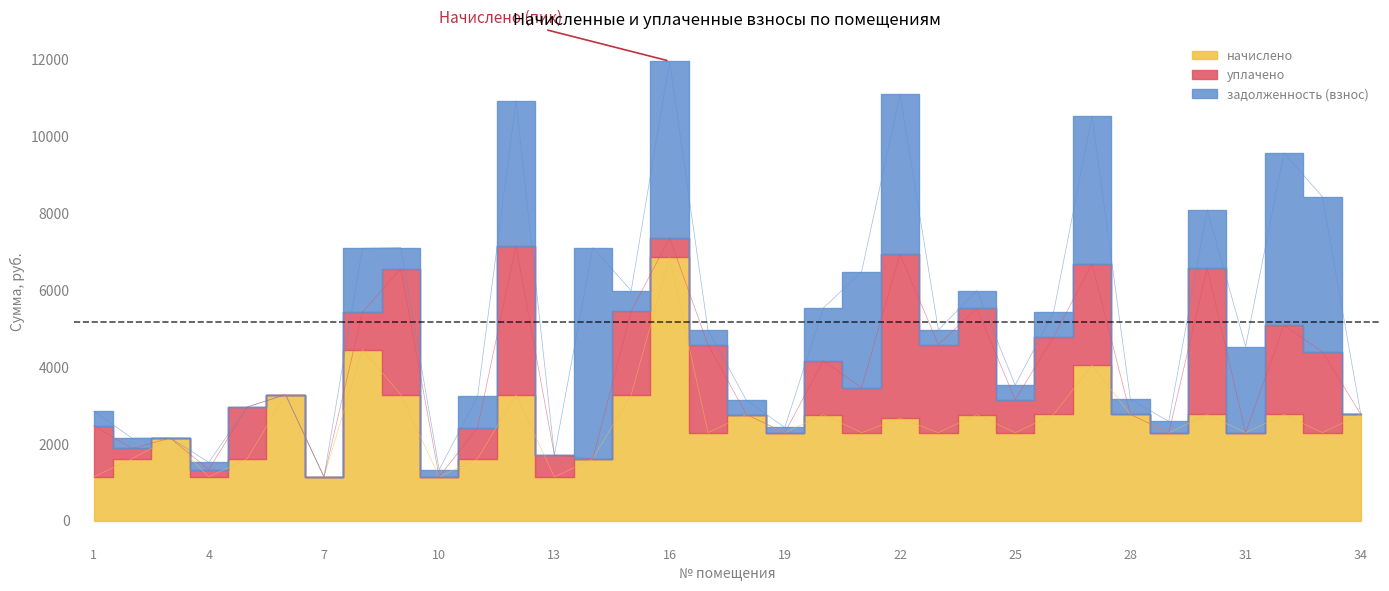

At which label does задолженность (взнос) reach its peak?

14